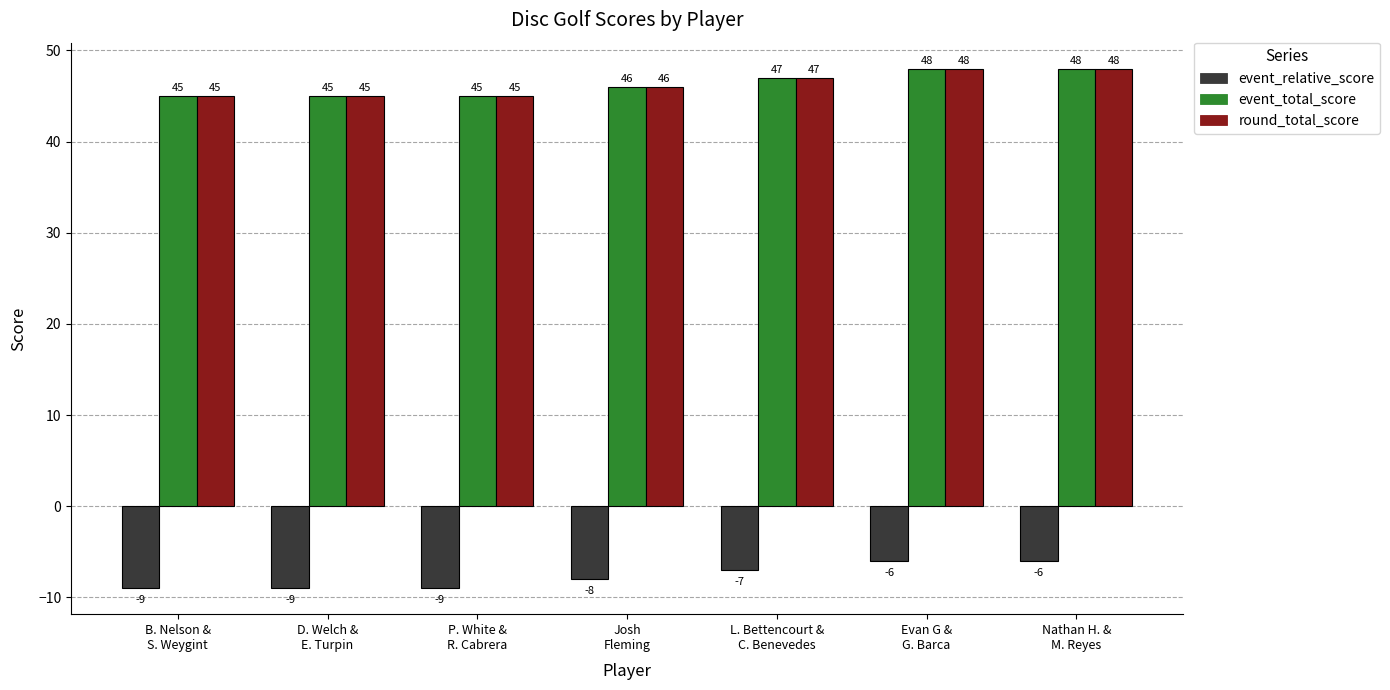

At which label is event_relative_score closest to -7?

L. Bettencourt &
C. Benevedes